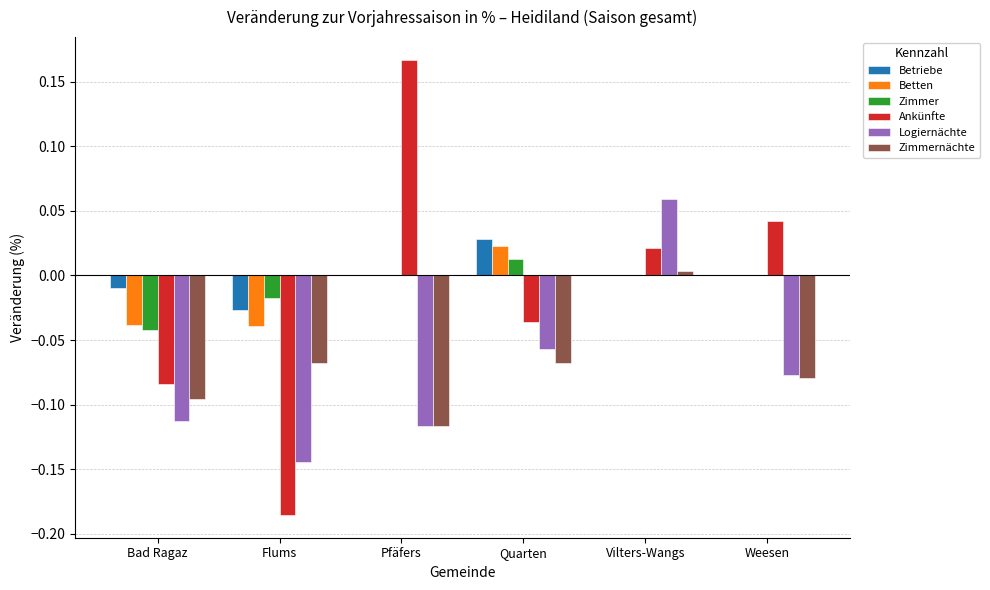

How many groups of bars are there?

6